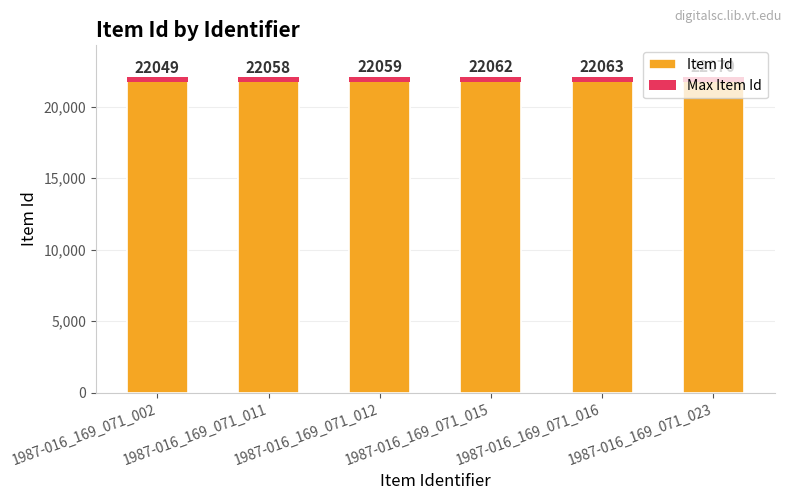

What is the sum of the Item Id values at 1987-016_169_071_011 and 1987-016_169_071_012?

44117.0